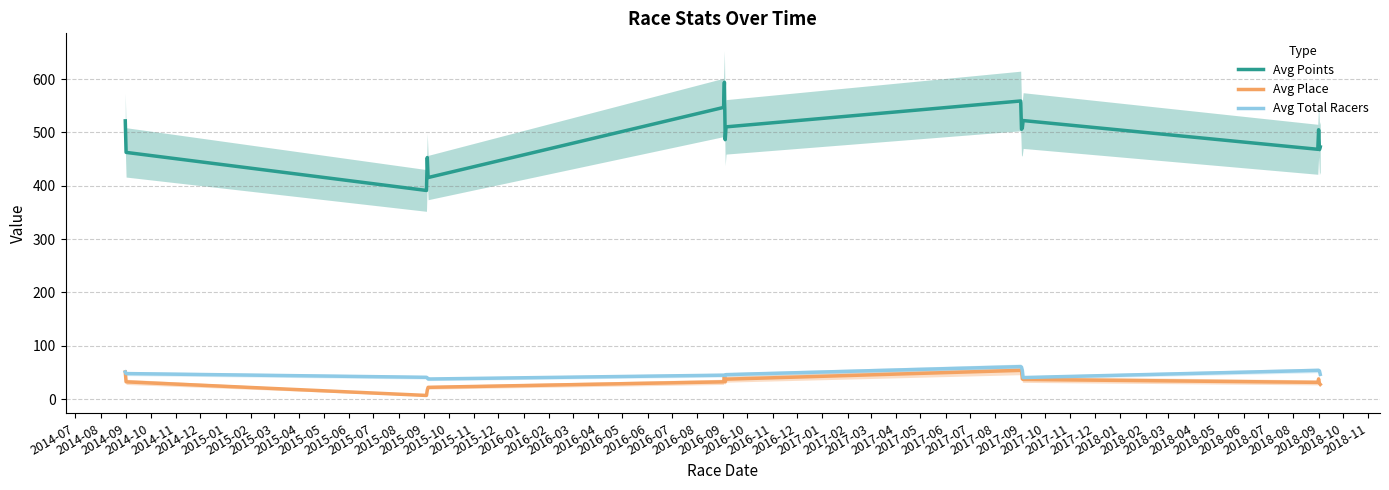

What is the maximum value for Avg Place?

54.0